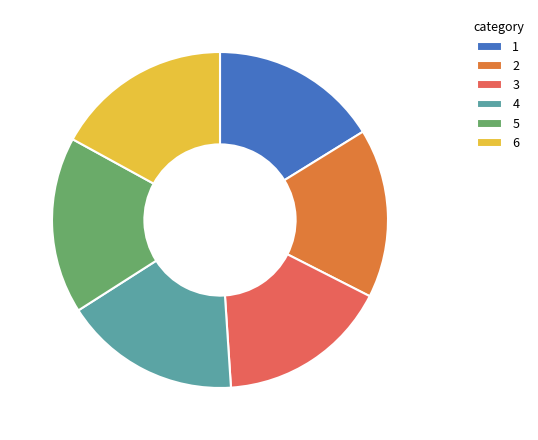

The 3 slice represents 16% of the pie. True or false?

True